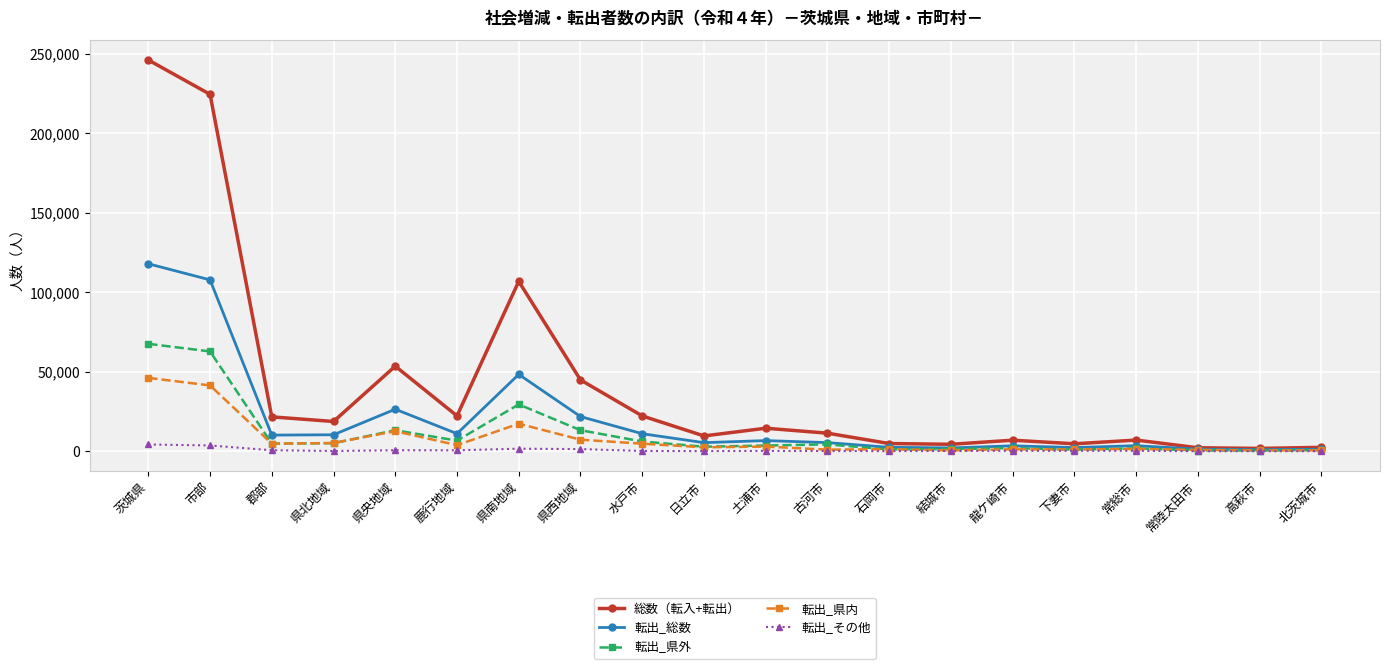

At which category is the sum across all series the highest?

茨城県